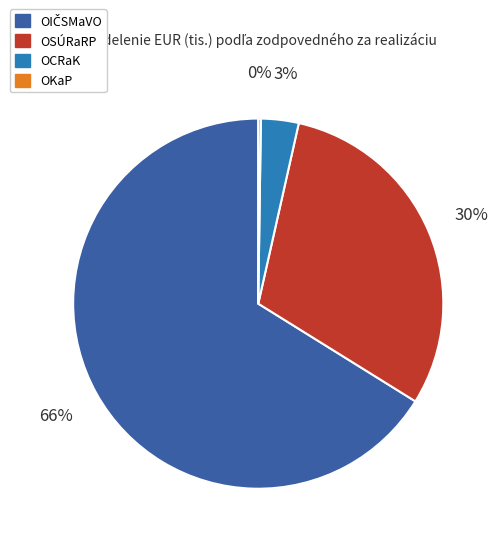

Is it true that OSÚRaRP is 1% of the pie?

False